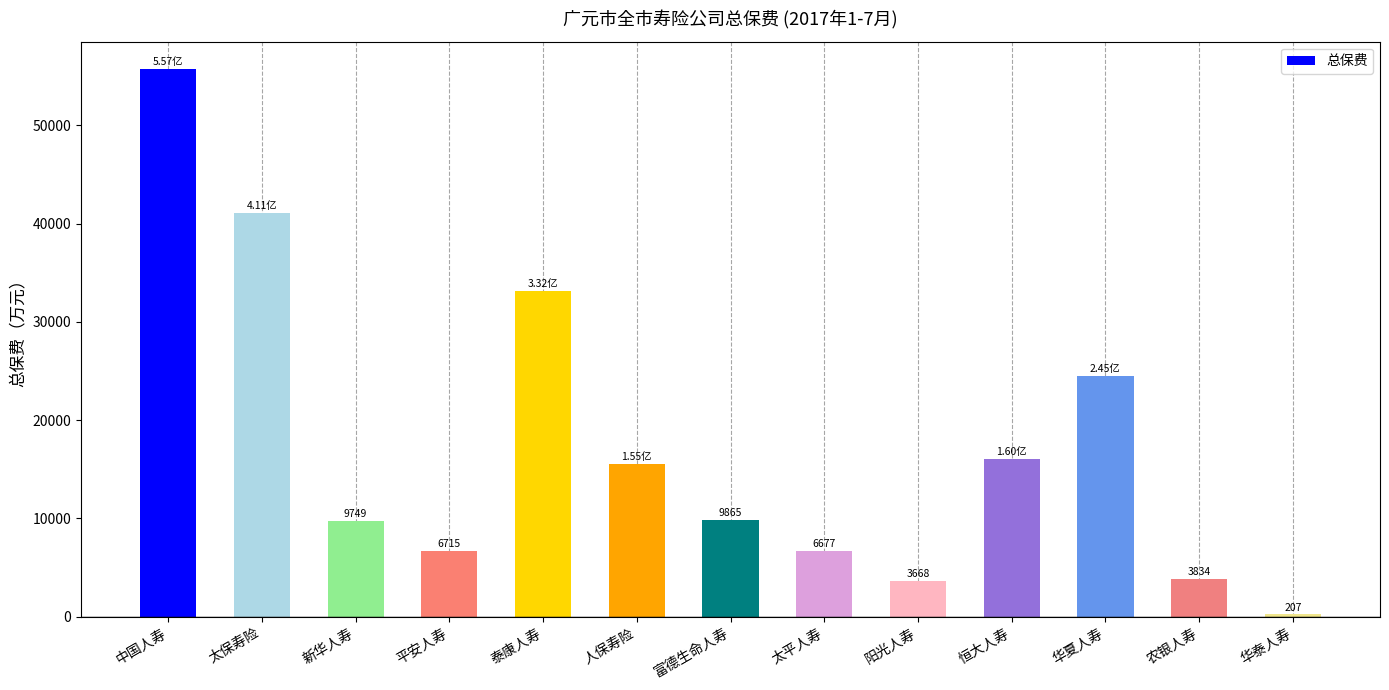

Which label corresponds to the largest value in the chart?

中国人寿